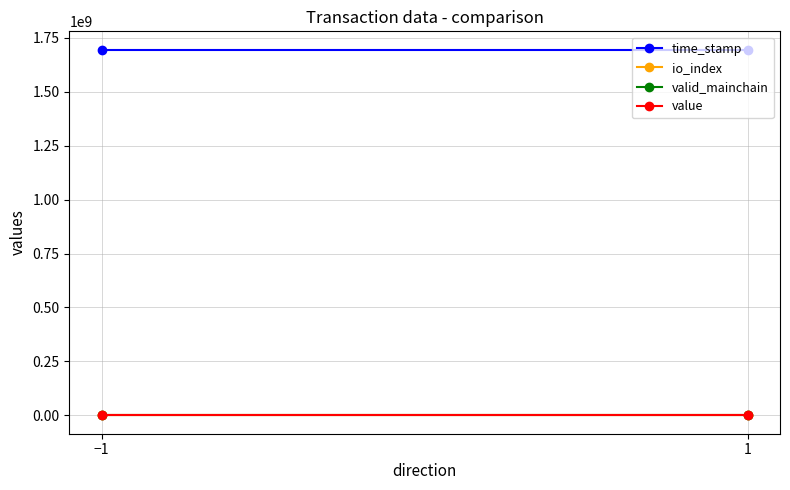

At which category is the sum across all series the highest?

−1